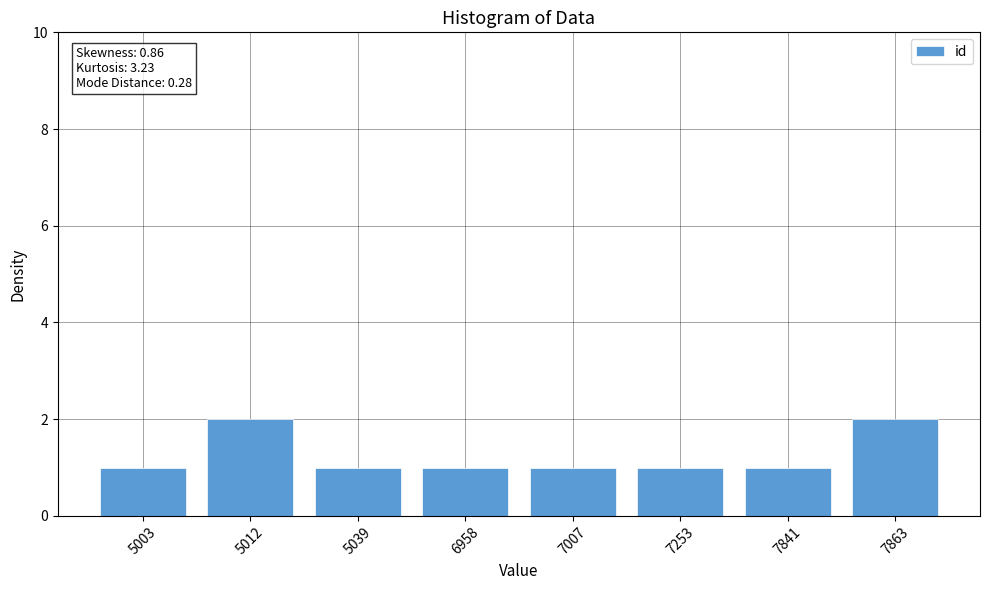

How many bars are there in total?

8